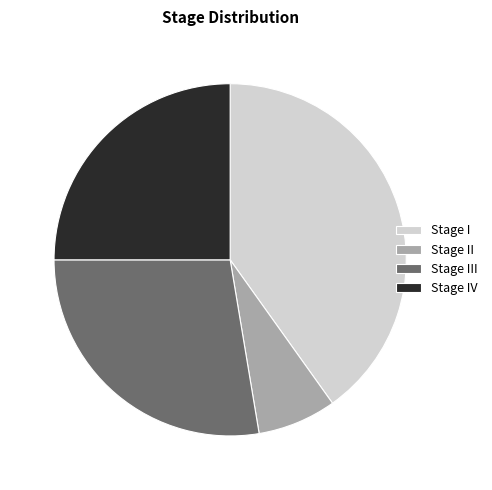

Approximately how many times larger is the value at Stage IV compared to Stage III?

0.9